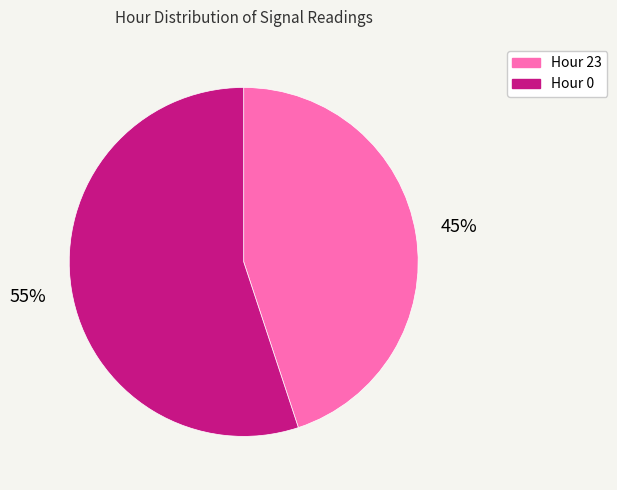

Does any single category account for the majority?

Yes